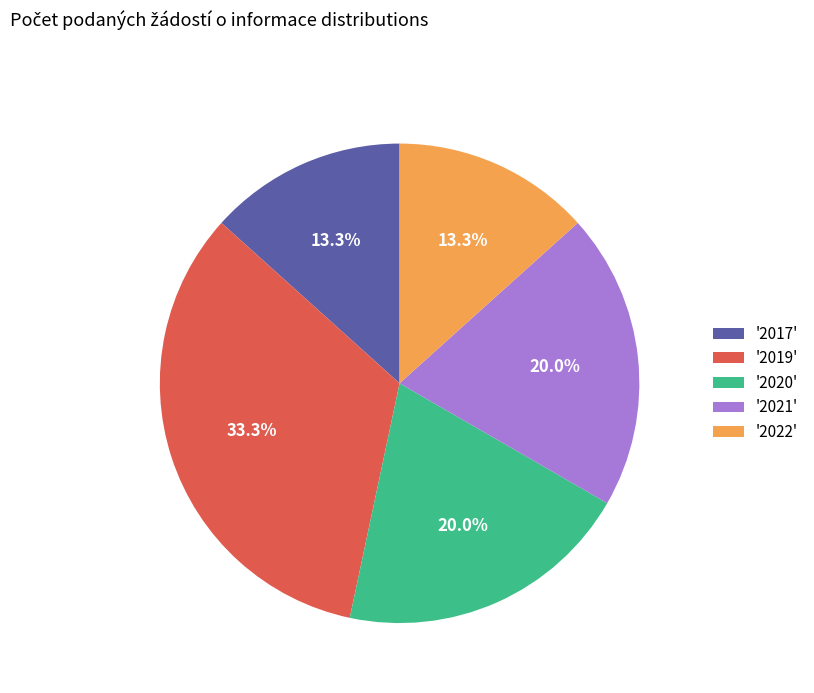

Count the number of slices in the pie.

5